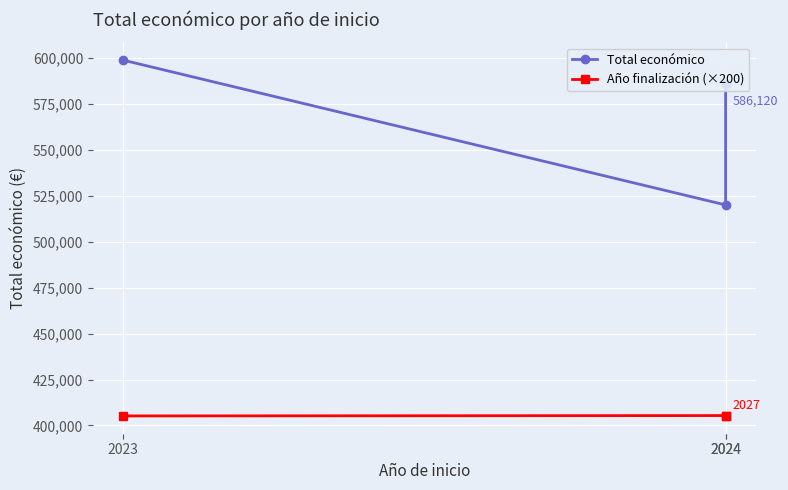

True or false: Año finalización (×200) has a value of 405400 at 2024.

True